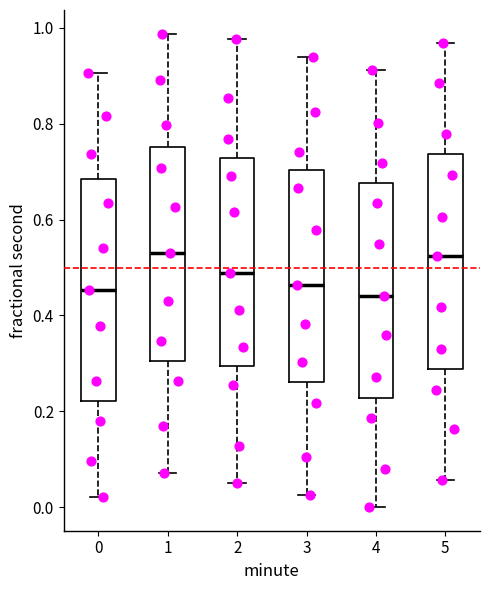

Where does the median line of the box at x = 2 sit on the y-axis? The values are not printed on the chart, so give them approximately, as read against the axis.

0.48